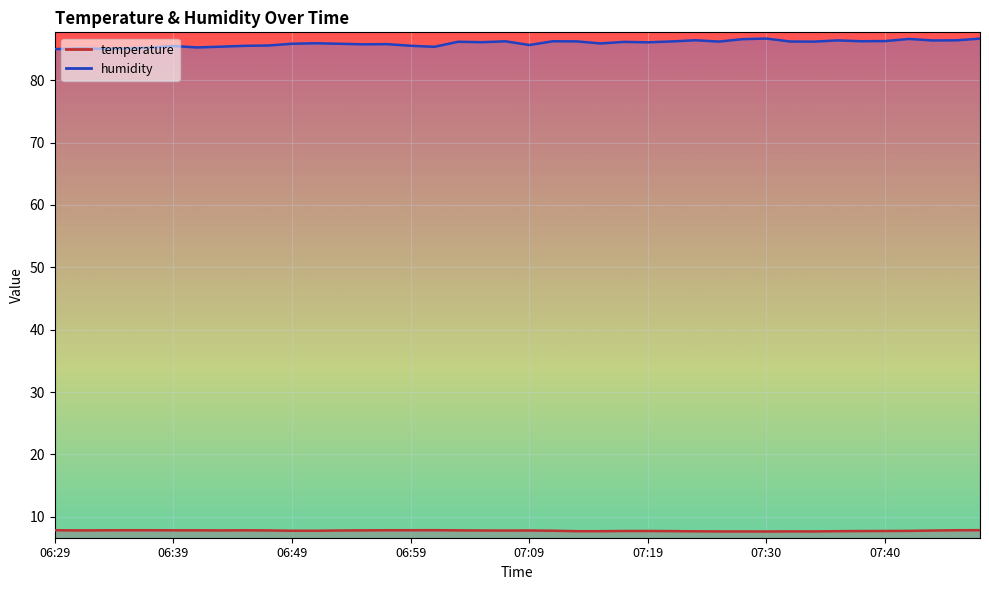

What is the sum of the temperature values at 07:28 and 06:47?

15.5